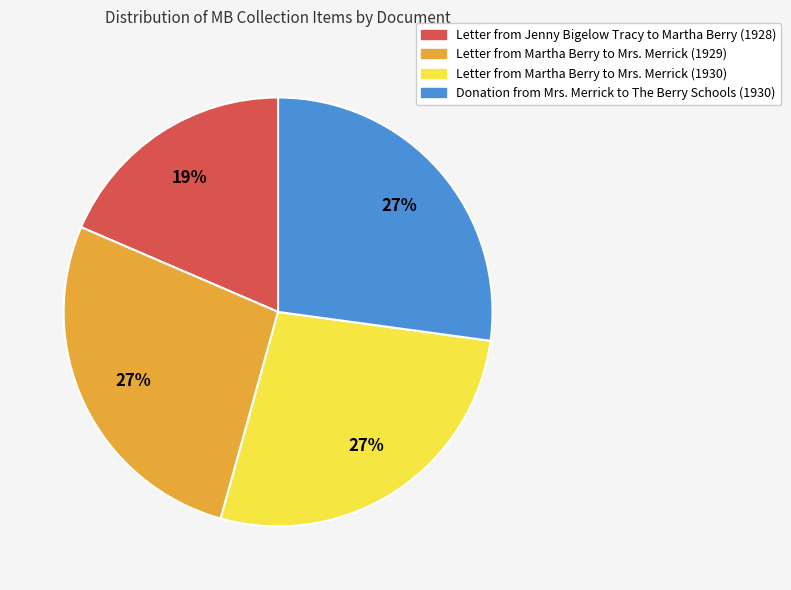

To the nearest percent, what is the average slice percentage?

25%